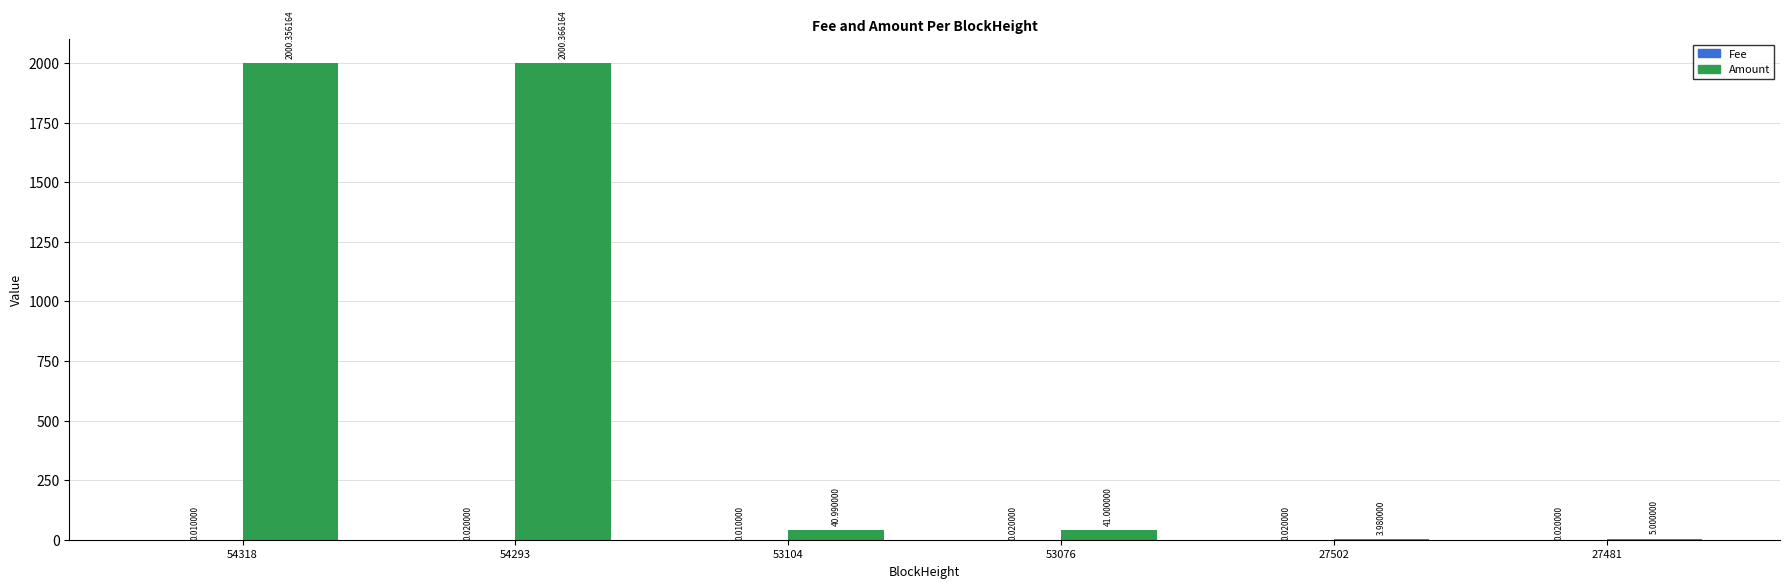

What is the total value across all series at 53076?

41.0